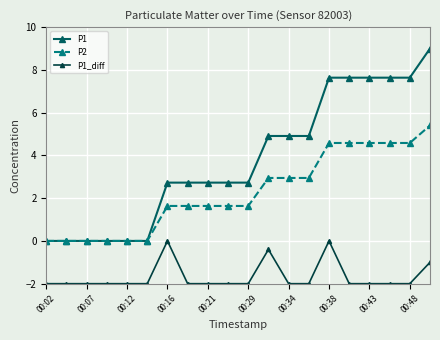

Rank the series by their average value, from lowest to highest.

P1_diff, P2, P1